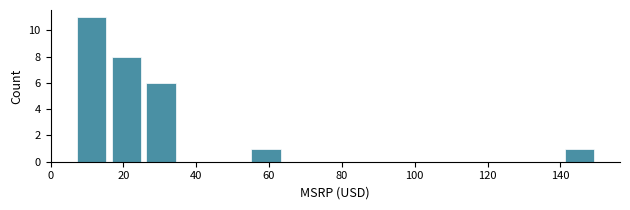

Reading left to right, transcribe this chart: for each bar, give the range it covers on the x-axis and its height. Neither the bar edges nor the heights are printed on the chart, so give them approximately, as read against the axes.

6 to 16: 11
16 to 26: 8
26 to 36: 6
36 to 44: 0
44 to 54: 0
54 to 64: 1
64 to 74: 0
74 to 84: 0
84 to 92: 0
92 to 102: 0
102 to 112: 0
112 to 122: 0
122 to 130: 0
130 to 140: 0
140 to 150: 1